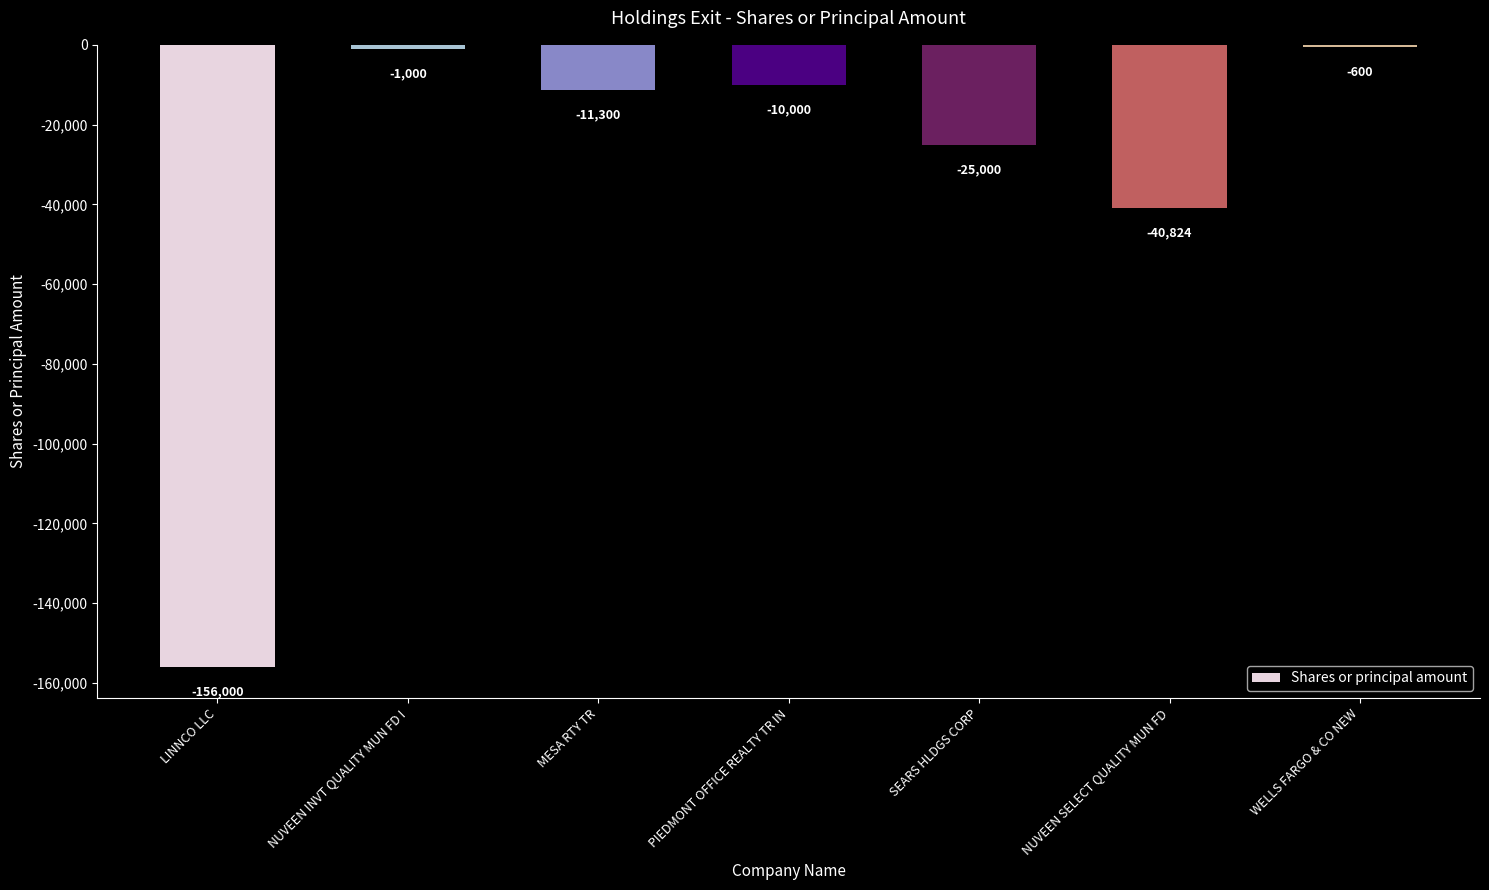

How many bars are there in total?

7